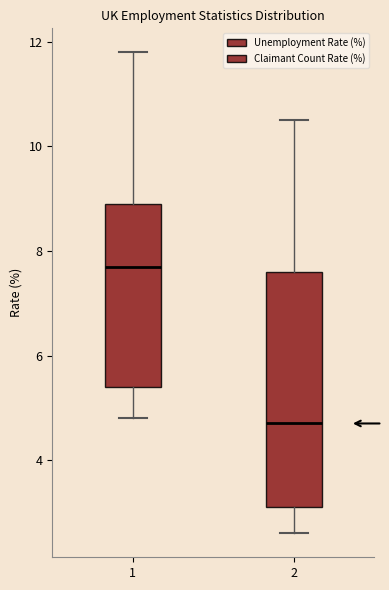

Reading left to right, read every box against the y-axis: the position of its median line, the range the box covers, and the ends of its whiskers. The values are not printed on the chart, so give them approximately, as read against the axis.

1: median 7.8, box 5.4 to 9.0, whiskers 4.8 to 11.8
2: median 4.8, box 3.2 to 7.6, whiskers 2.6 to 10.6